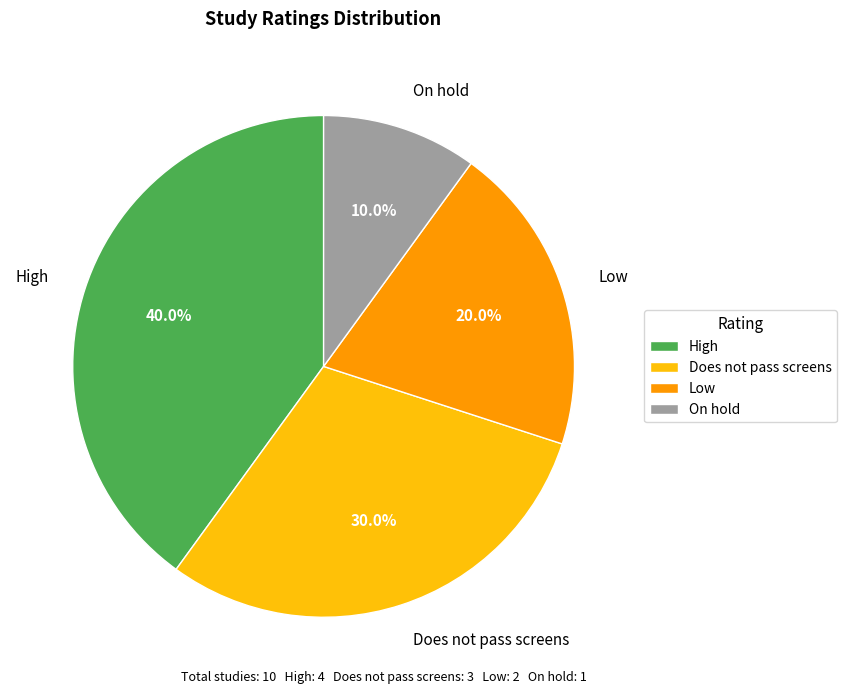

To the nearest percent, what is the difference between the largest and smallest slice percentages?

30%